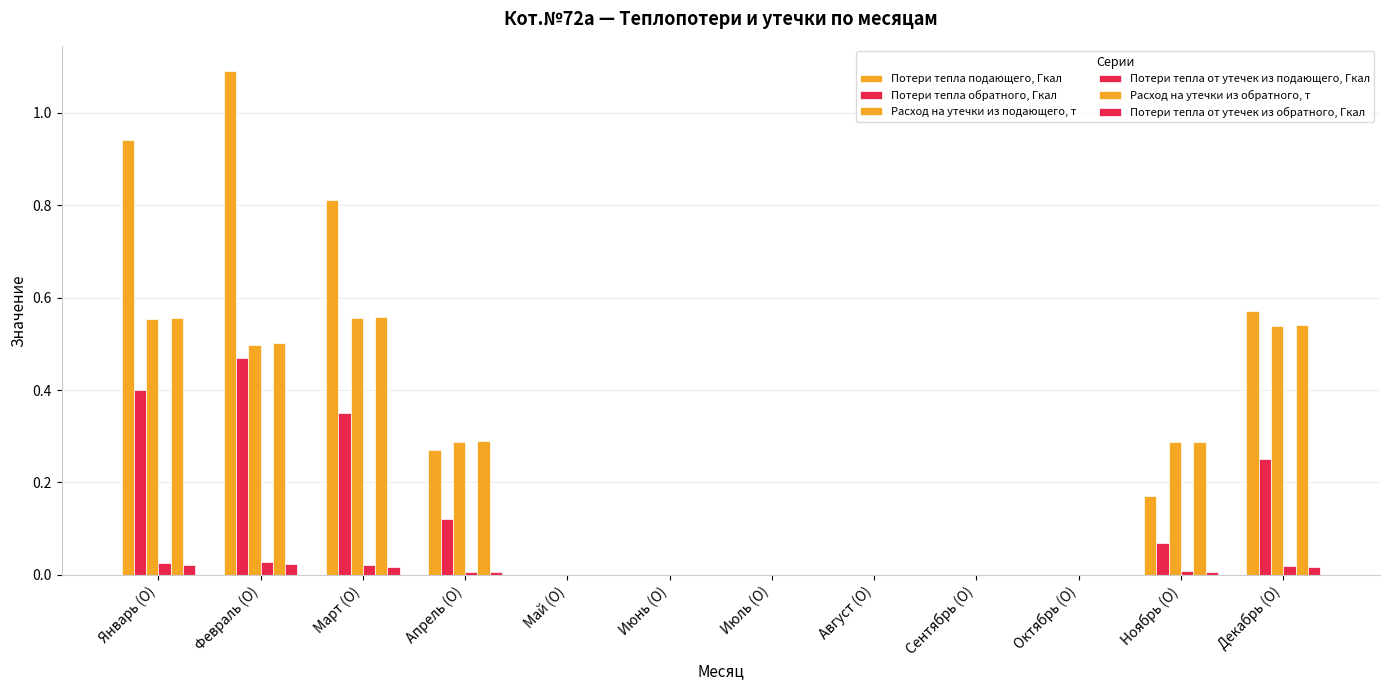

At which label is Потери тепла от утечек из подающего, Гкал closest to 0?

Май (О)